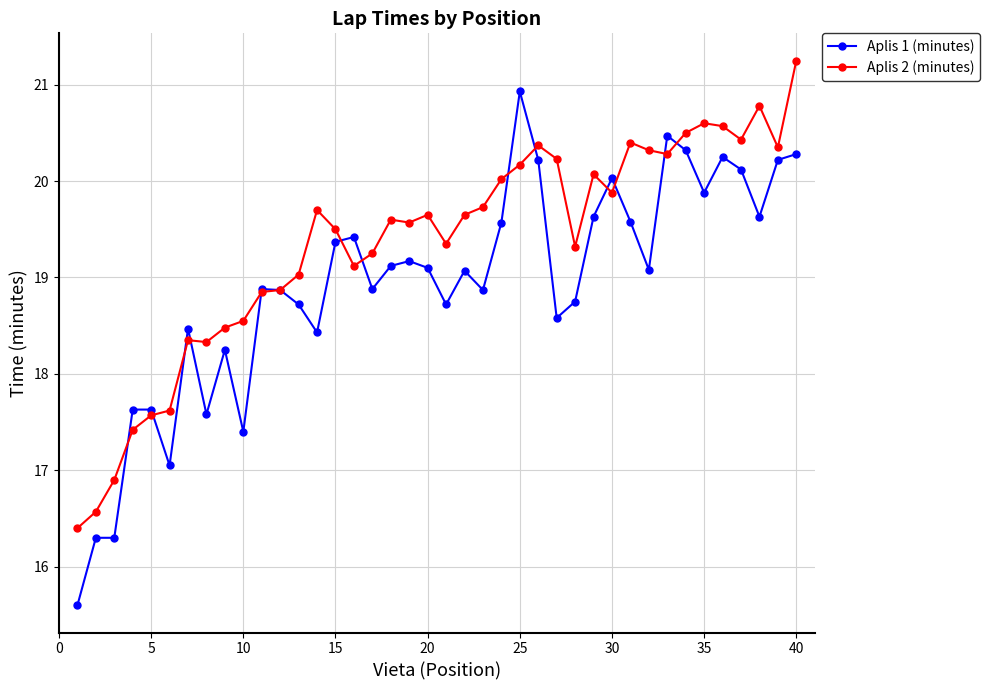

What is the sum of all Aplis 1 (minutes) values?

756.4